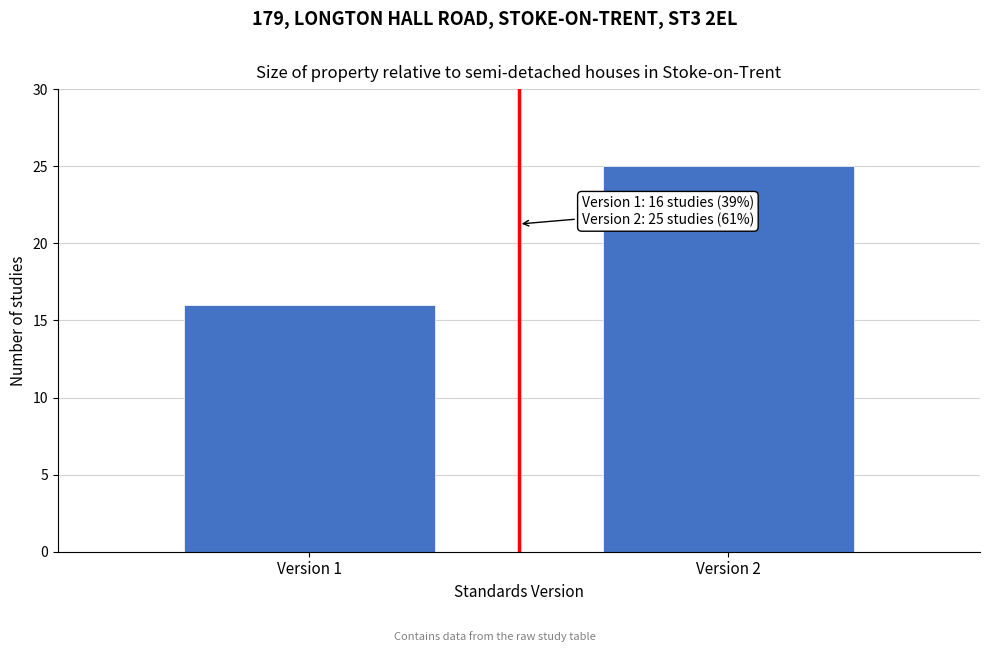

Reading left to right, list all the values displayed in this chart.

Version 1=16	Version 2=25